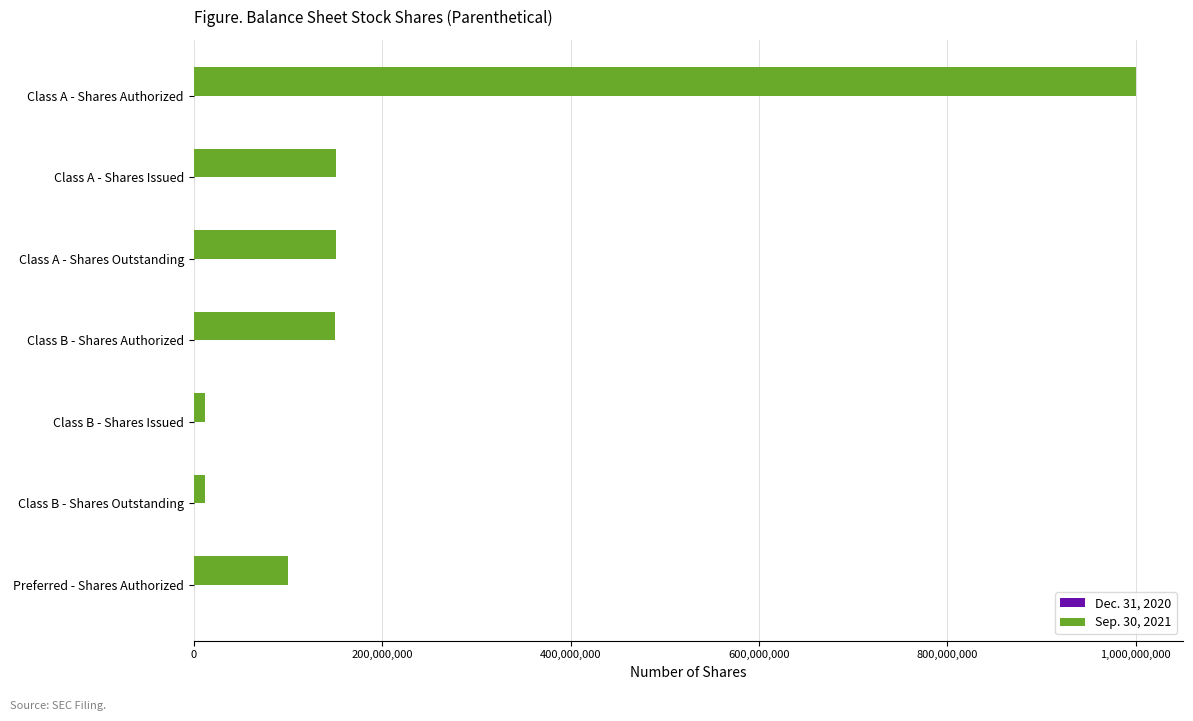

Between Class B - Shares Authorized and Class B - Shares Issued, which is larger?

Class B - Shares Authorized